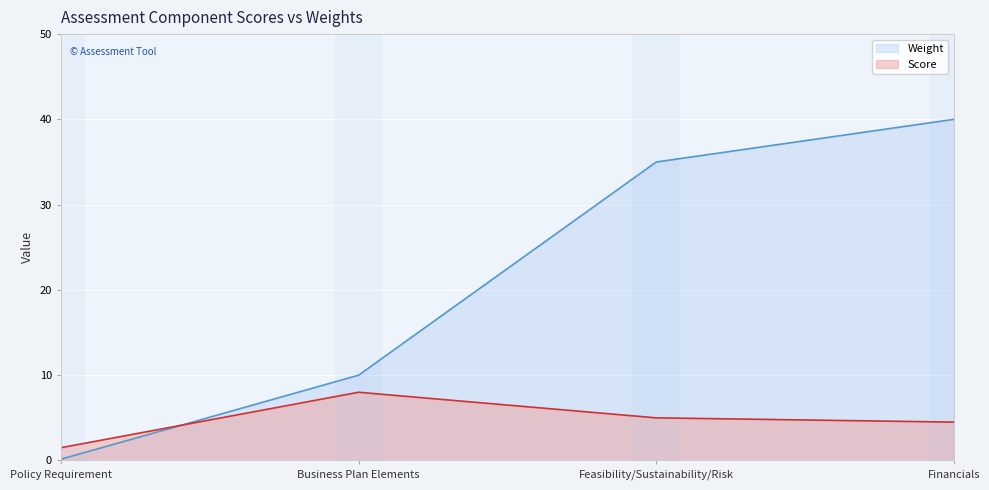

Which series ends up on top after the final intersection of Score and Weight?

Weight